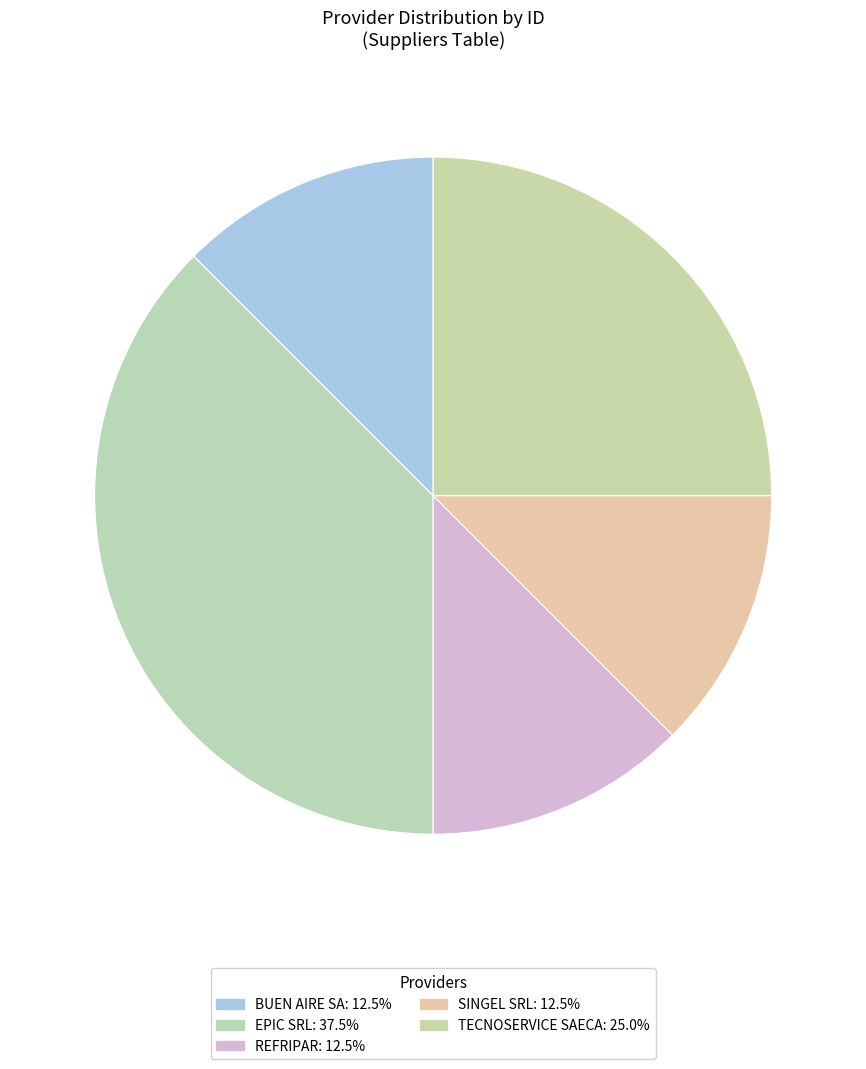

Approximately how many times larger is the value at EPIC SRL compared to BUEN AIRE SA?

3.0